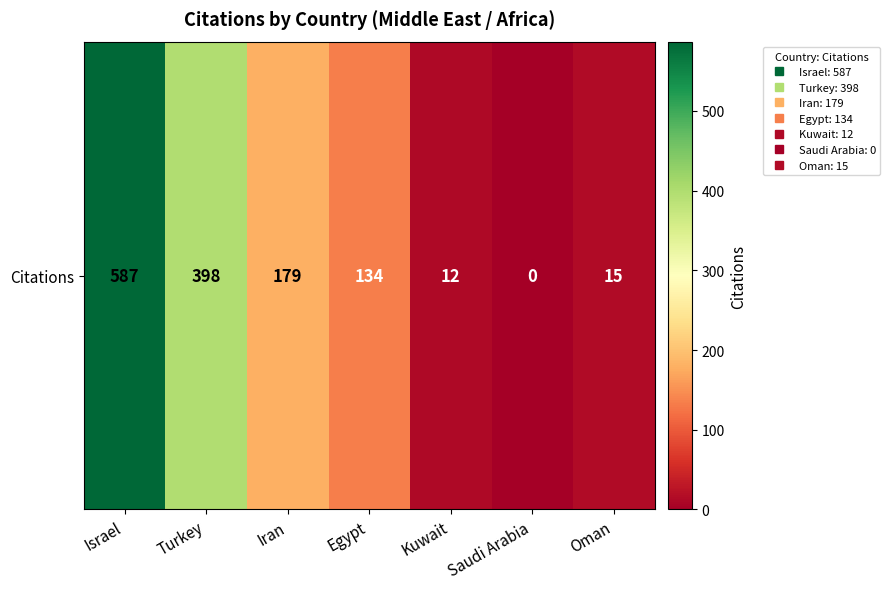

Reading right to left, what are all the values shown in this chart?

15	0	12	134	179	398	587